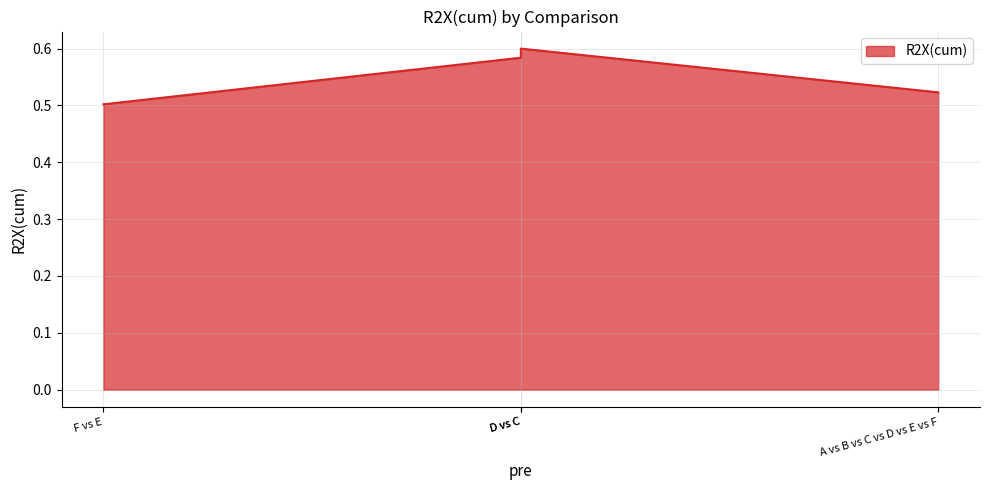

Which label corresponds to the smallest value in the chart?

F vs E